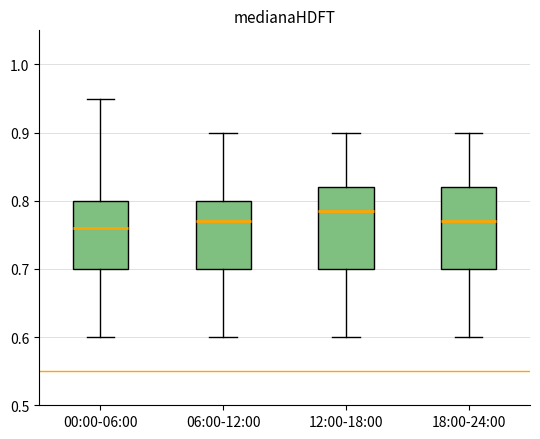

Reading left to right, read every box against the y-axis: the position of its median line, the range the box covers, and the ends of its whiskers. The values are not printed on the chart, so give them approximately, as read against the axis.

00:00-06:00: median 0.76, box 0.70 to 0.80, whiskers 0.60 to 0.95
06:00-12:00: median 0.77, box 0.70 to 0.80, whiskers 0.60 to 0.90
12:00-18:00: median 0.79, box 0.70 to 0.82, whiskers 0.60 to 0.90
18:00-24:00: median 0.77, box 0.70 to 0.82, whiskers 0.60 to 0.90